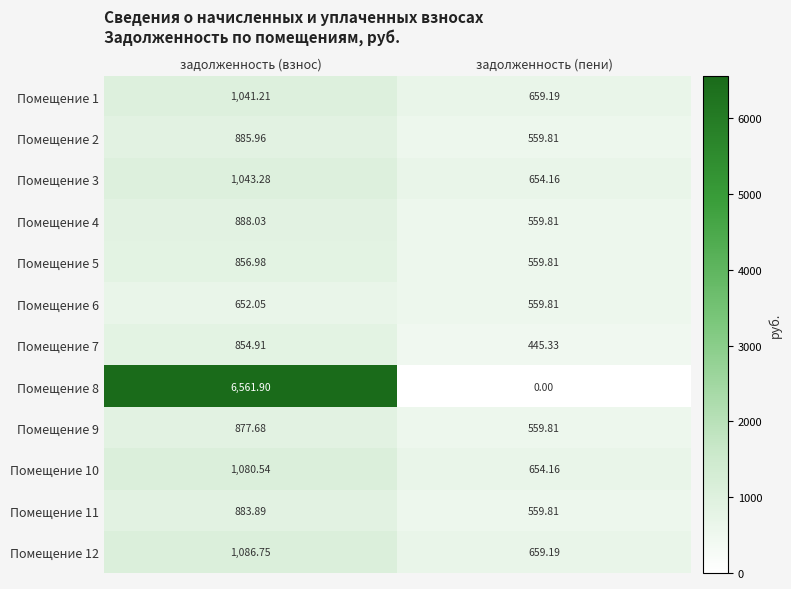

Rank the series by their maximum value, from highest to lowest.

Помещение 8, Помещение 12, Помещение 10, Помещение 3, Помещение 1, Помещение 4, Помещение 2, Помещение 11, Помещение 9, Помещение 5, Помещение 7, Помещение 6